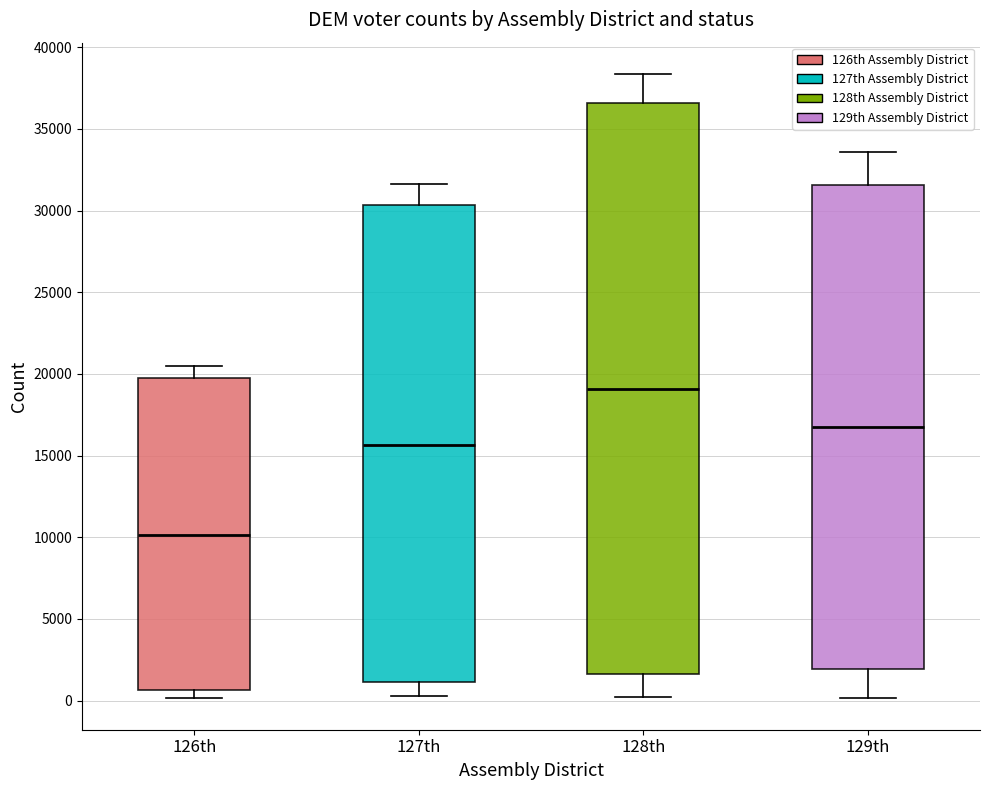

Which box is the tallest, from its lower edge to its upper edge?

128th